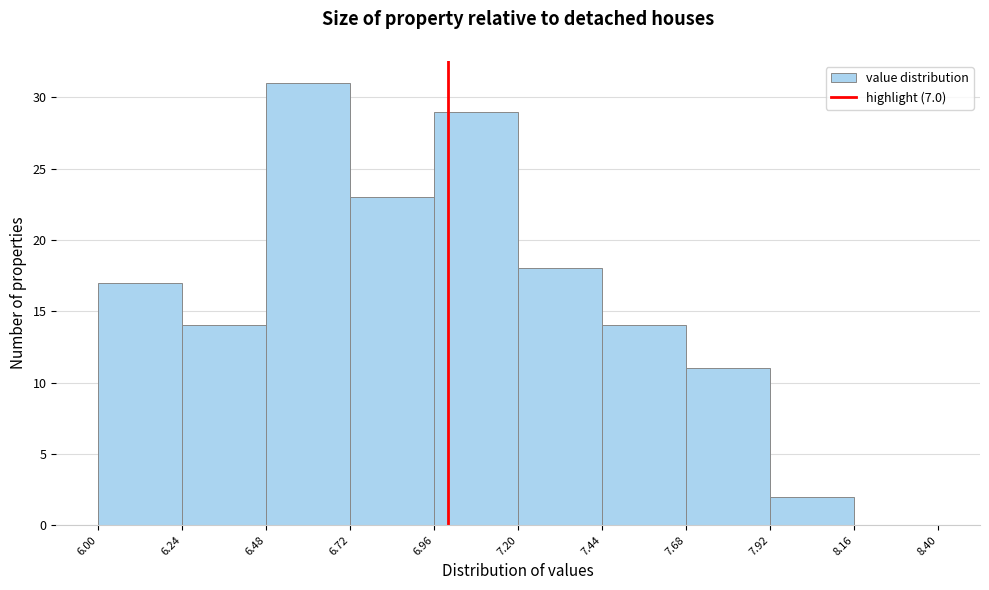

Reading left to right, transcribe this chart: for each bar, give the range it covers on the x-axis and its height. The values are not printed on the chart, so give them approximately, as read against the axis.

6.00 to 6.24: 17
6.24 to 6.48: 14
6.48 to 6.72: 31
6.72 to 6.96: 23
6.96 to 7.20: 29
7.20 to 7.44: 18
7.44 to 7.68: 14
7.68 to 7.92: 11
7.92 to 8.16: 2
8.16 to 8.40: 0